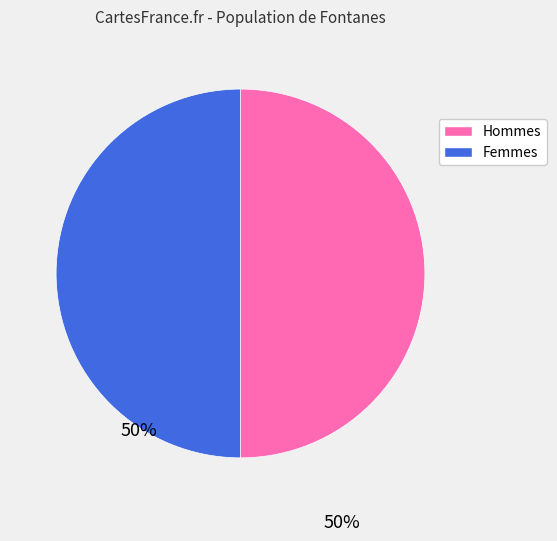

How many slices are in this pie chart?

2